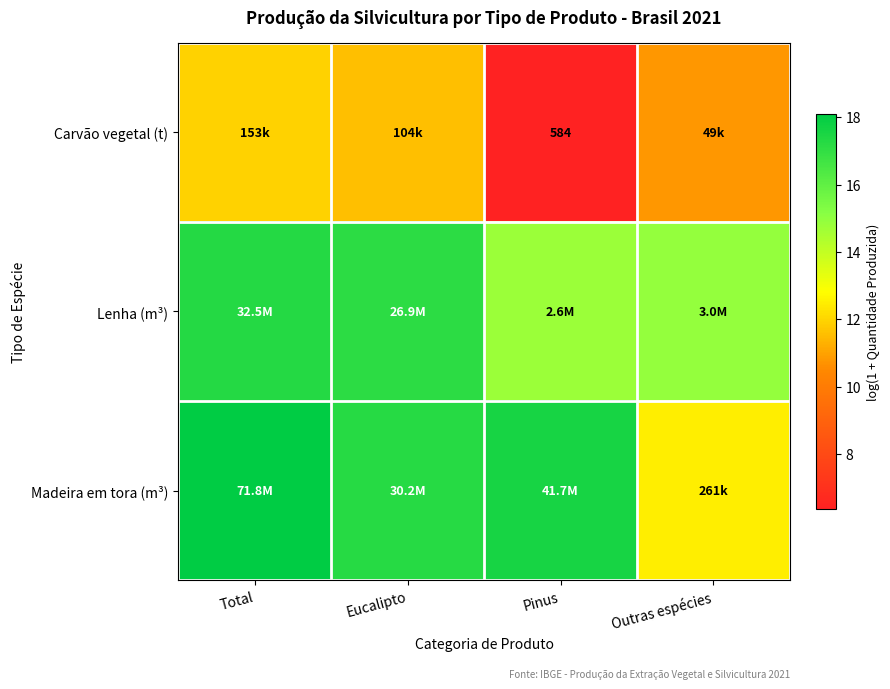

Rank the categories by Madeira em tora (m³) value from lowest to highest.

Outras espécies, Eucalipto, Pinus, Total